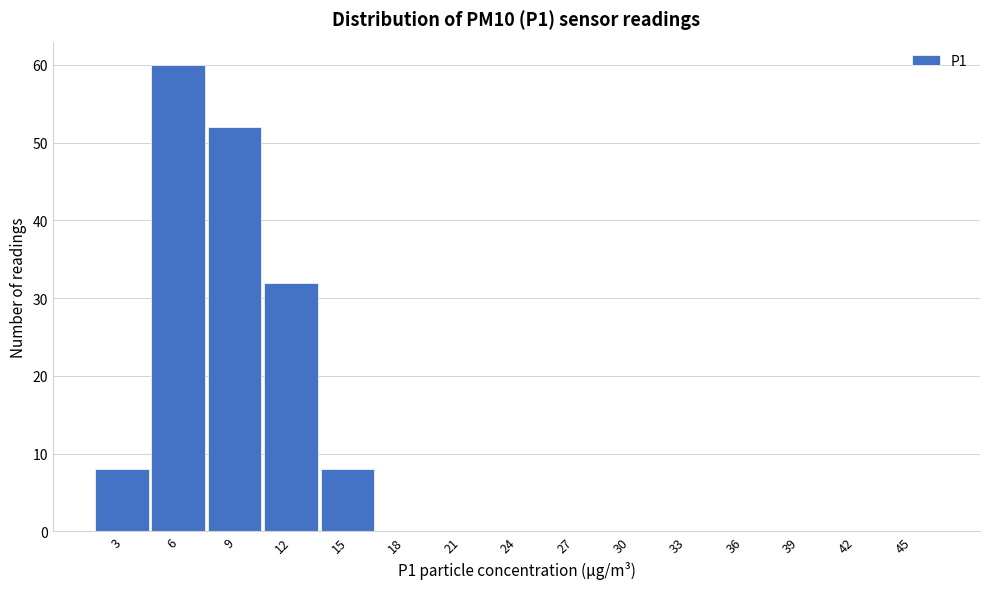

Reading left to right, transcribe all the data shown in this chart.

3=8	6=60	9=52	12=32	15=8	18=0	21=0	24=0	27=0	30=0	33=0	36=0	39=0	42=0	45=0